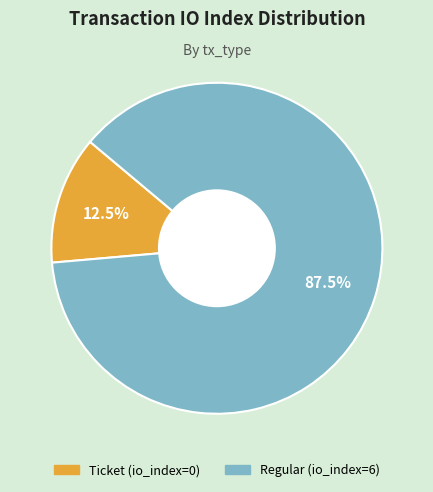

Is Ticket (io_index=0) the majority of the pie?

No